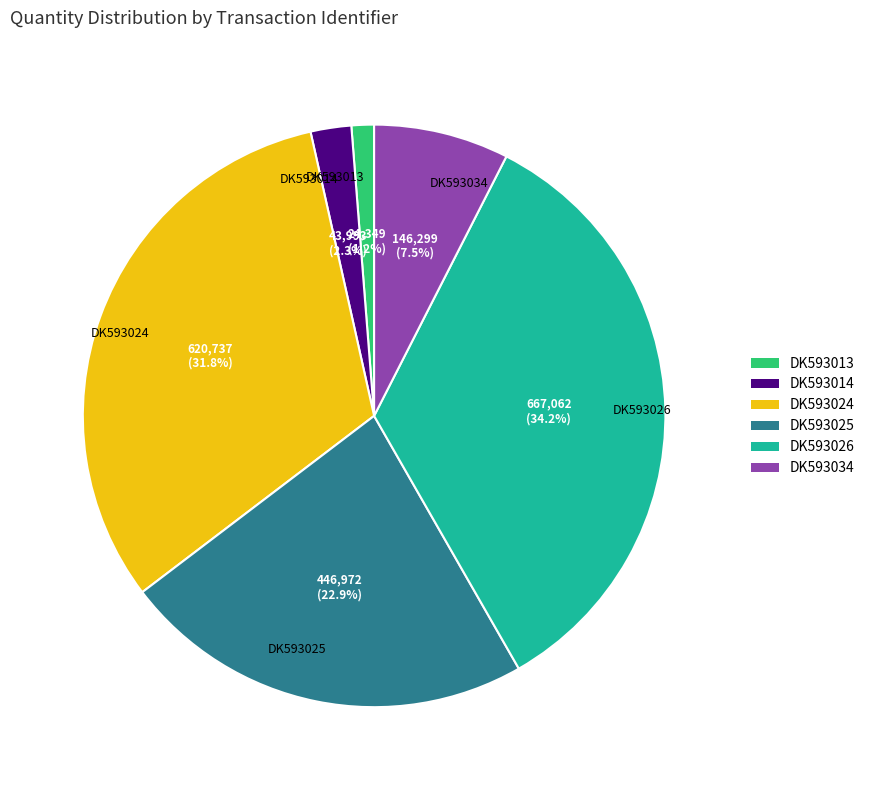

Approximately how many times larger is the value at DK593024 compared to DK593034?

4.2